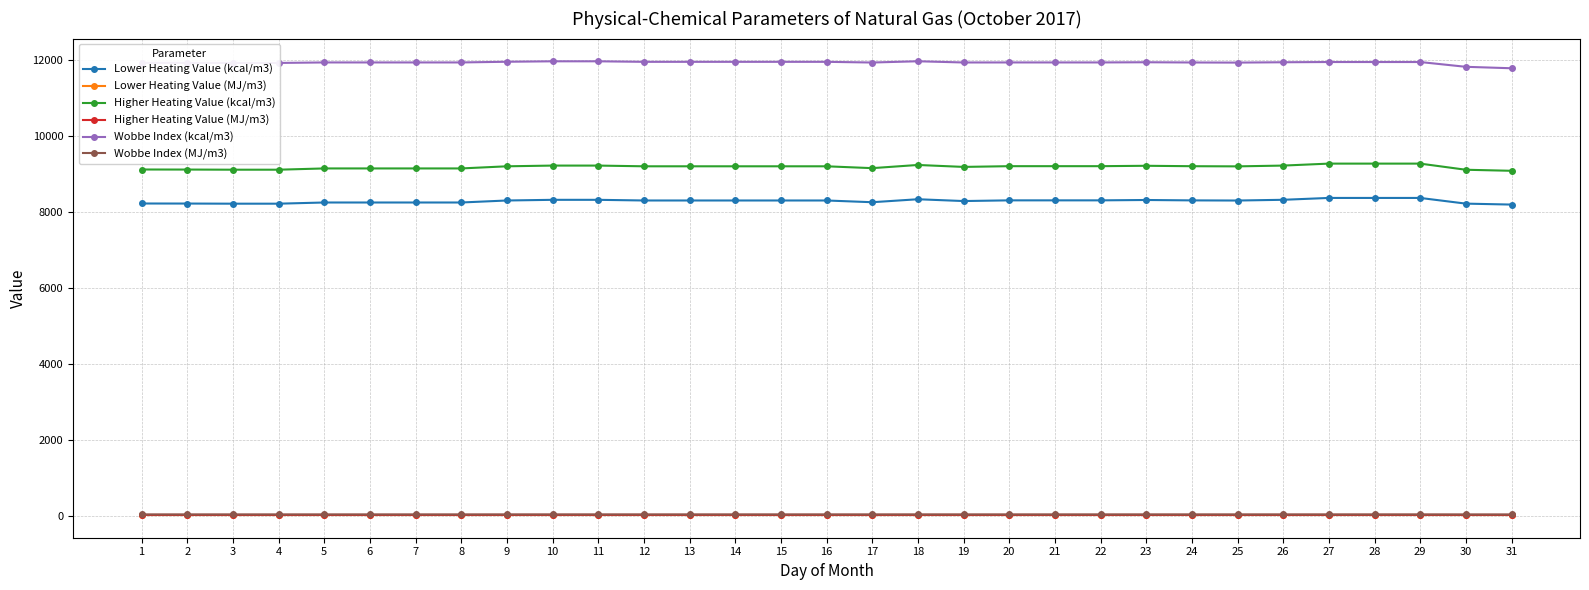

How many lines are shown in the chart?

6